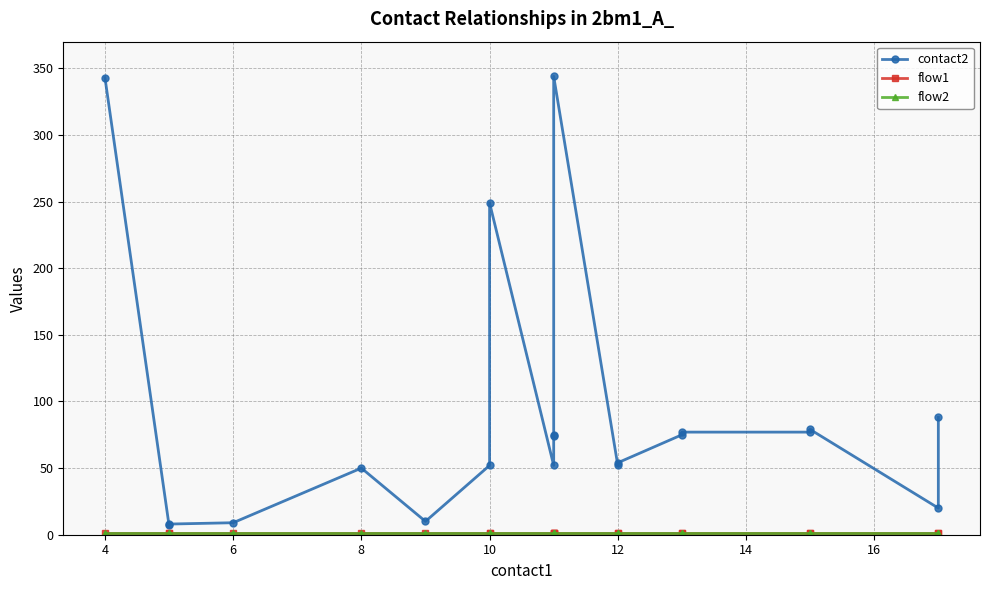

True or false: flow2 has more than 1 interior local peaks.

False